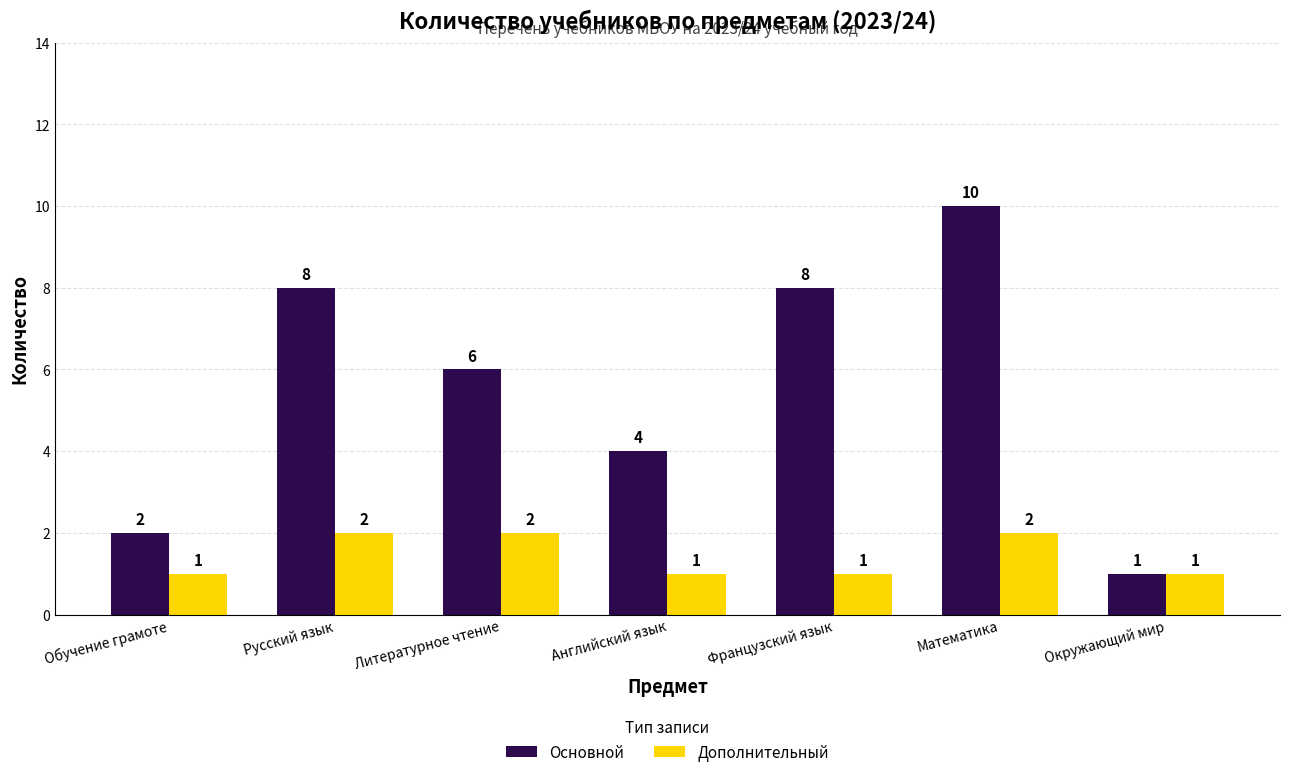

Reading left to right, list all the values displayed in this chart.

Основной: Обучение грамоте=2	Русский язык=8	Литературное чтение=6	Английский язык=4	Французский язык=8	Математика=10	Окружающий мир=1
Дополнительный: Обучение грамоте=1	Русский язык=2	Литературное чтение=2	Английский язык=1	Французский язык=1	Математика=2	Окружающий мир=1